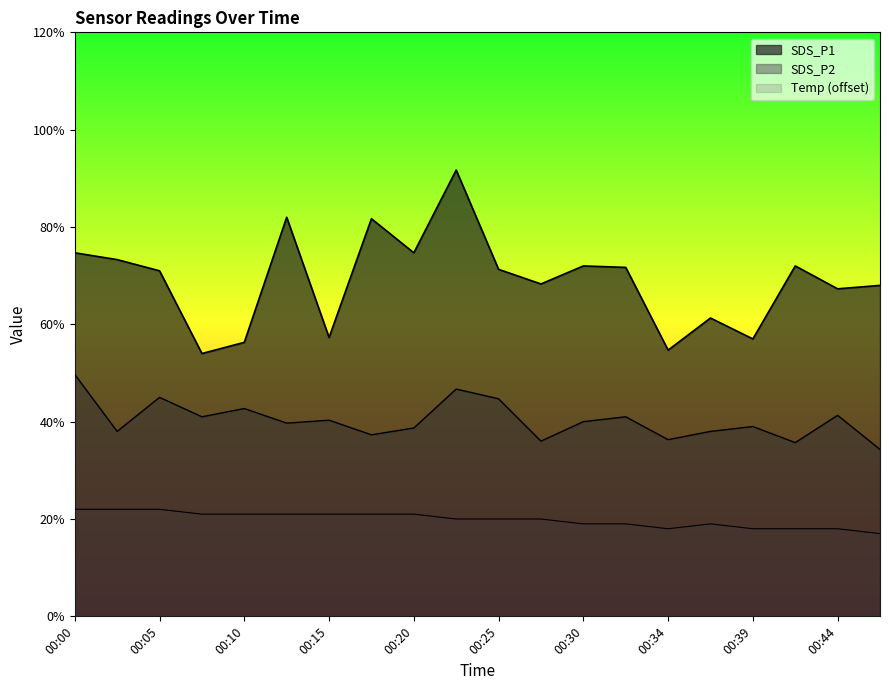

Reading left to right, transcribe all the data shown in this chart.

SDS_P1: 00:00=7.5	00:03=7.3	00:05=7.1	00:07=5.4	00:10=5.6	00:12=8.2	00:15=5.7	00:17=8.2	00:20=7.5	00:22=9.2	00:25=7.1	00:27=6.8	00:30=7.2	00:32=7.2	00:34=5.5	00:37=6.1	00:39=5.7	00:42=7.2	00:44=6.7	00:47=6.8
SDS_P2: 00:00=5.0	00:03=3.8	00:05=4.5	00:07=4.1	00:10=4.3	00:12=4.0	00:15=4.0	00:17=3.7	00:20=3.9	00:22=4.7	00:25=4.5	00:27=3.6	00:30=4.0	00:32=4.1	00:34=3.6	00:37=3.8	00:39=3.9	00:42=3.6	00:44=4.1	00:47=3.4
Temp: 00:00=2.2	00:03=2.2	00:05=2.2	00:07=2.1	00:10=2.1	00:12=2.1	00:15=2.1	00:17=2.1	00:20=2.1	00:22=2.0	00:25=2.0	00:27=2.0	00:30=1.9	00:32=1.9	00:34=1.8	00:37=1.9	00:39=1.8	00:42=1.8	00:44=1.8	00:47=1.7